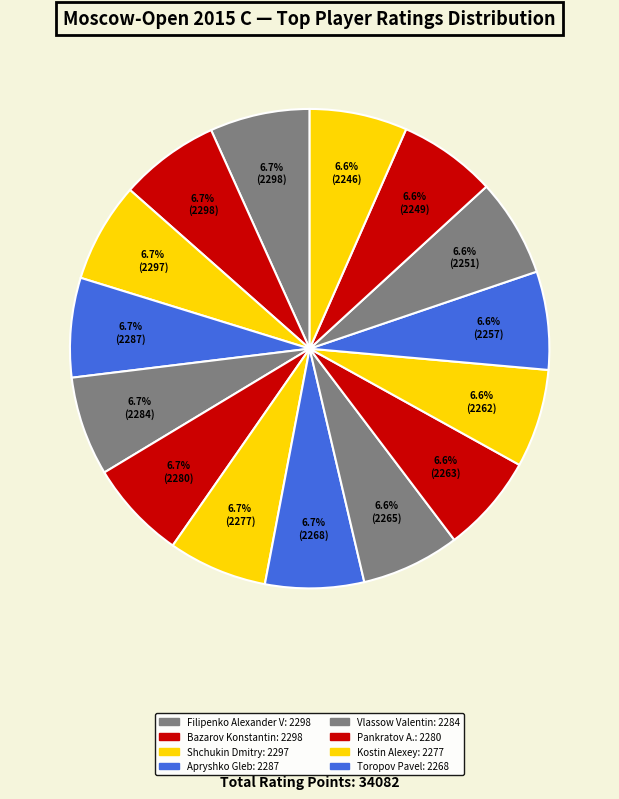

How many segments does this pie chart have?

15